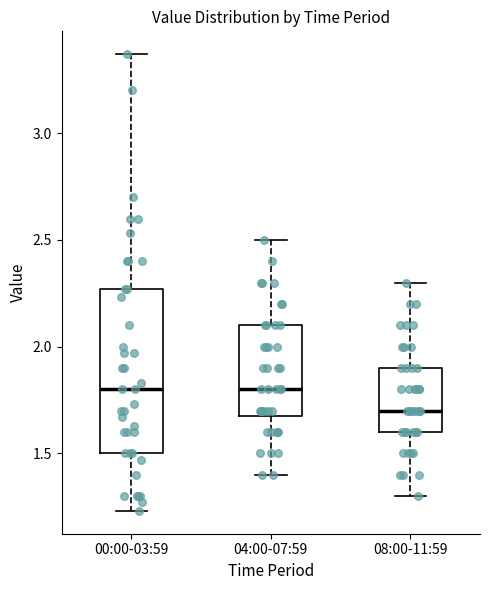

Reading left to right, transcribe this box plot: for each box, give where its median line is, the range the box spans, and where its two whiskers end, as read against the y-axis. The values are not printed on the chart, so give them approximately, as read against the axis.

00:00-03:59: median 1.80, box 1.50 to 2.25, whiskers 1.25 to 3.35
04:00-07:59: median 1.80, box 1.70 to 2.10, whiskers 1.40 to 2.50
08:00-11:59: median 1.70, box 1.60 to 1.90, whiskers 1.30 to 2.30